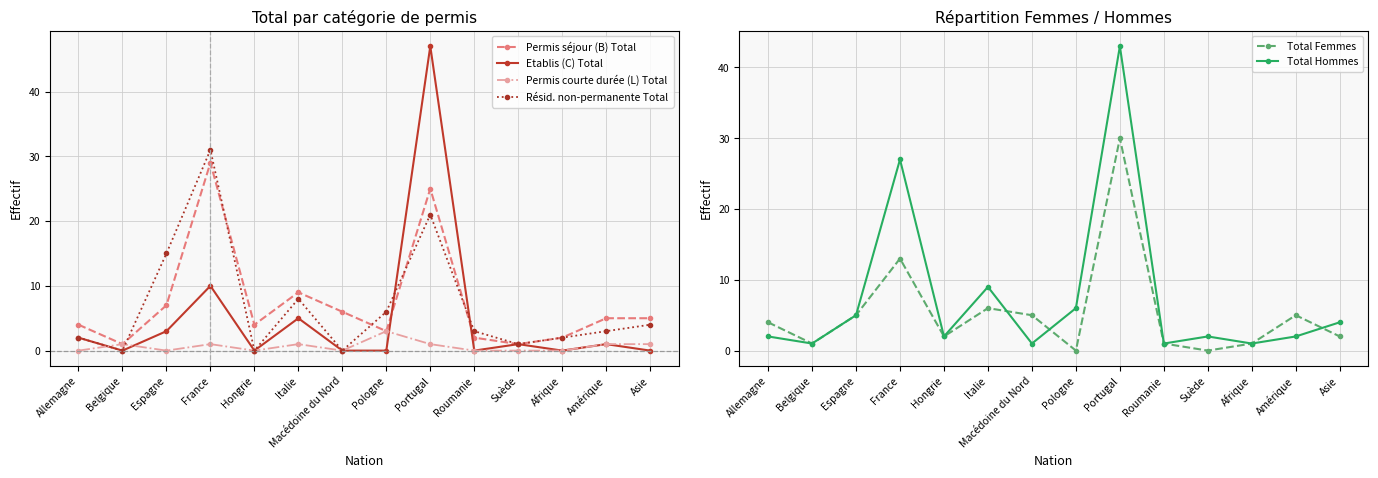

What is the value of the Etablis (C) Total point at the 4th from the left?

10